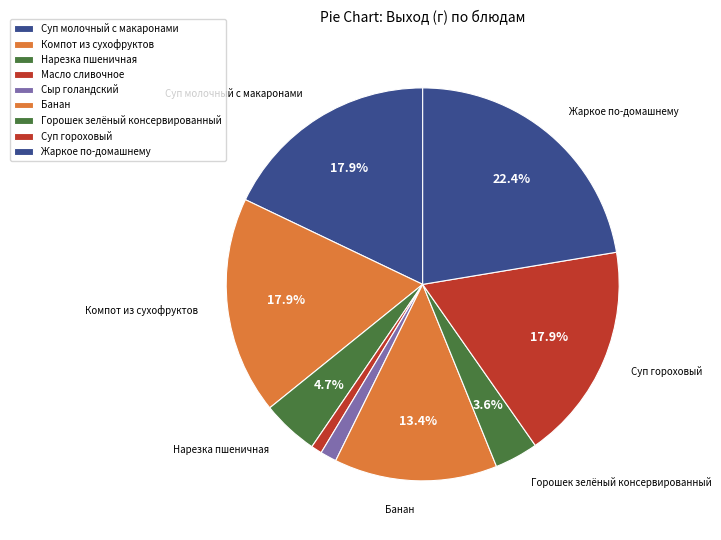

The Банан slice represents 22% of the pie. True or false?

False